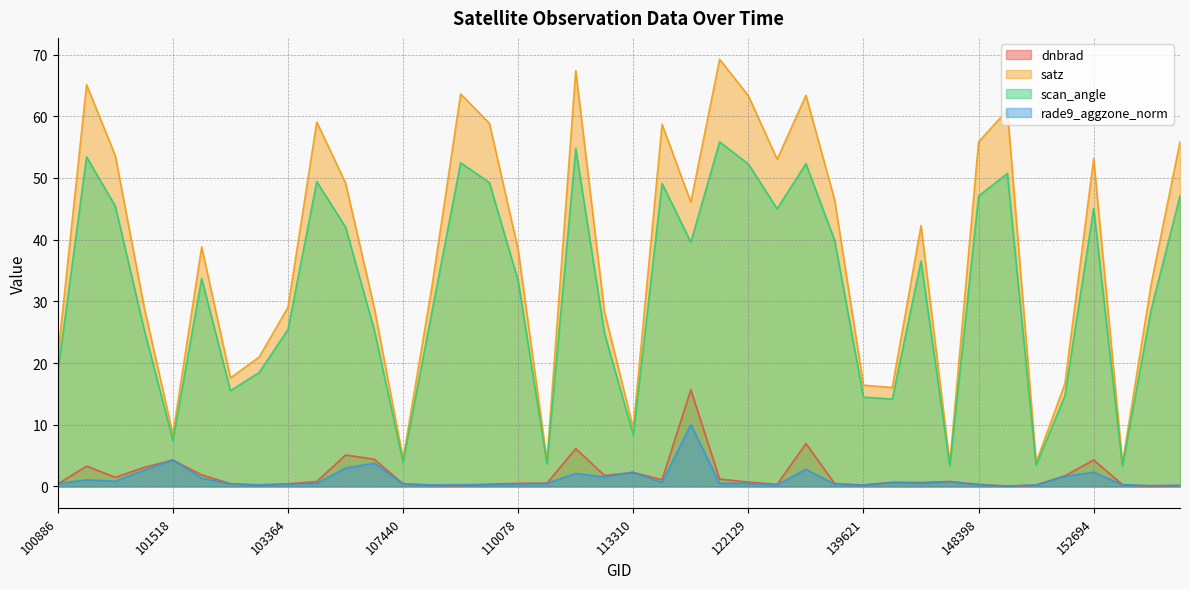

Which category has the highest value in the satz series?

122118